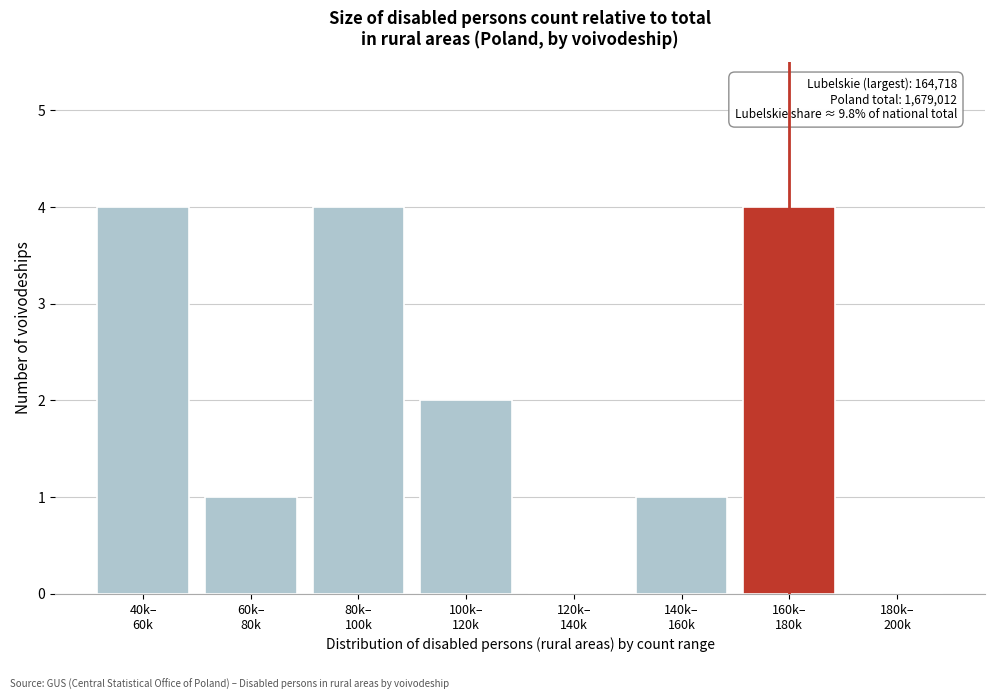

What is the sum of all values?

16